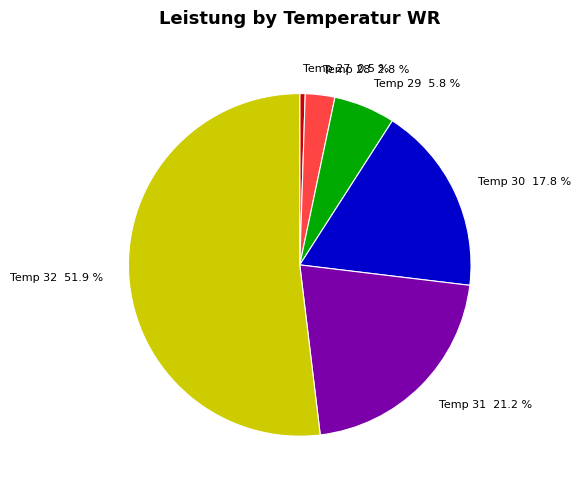

How many segments does this pie chart have?

6